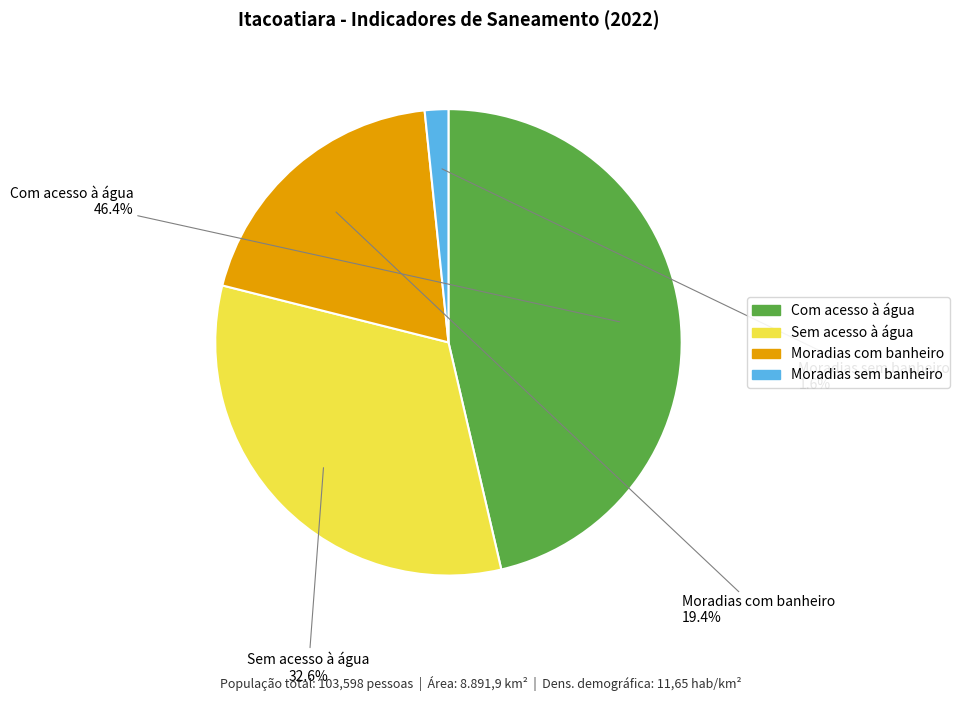

Is Moradias sem banheiro the majority of the pie?

No